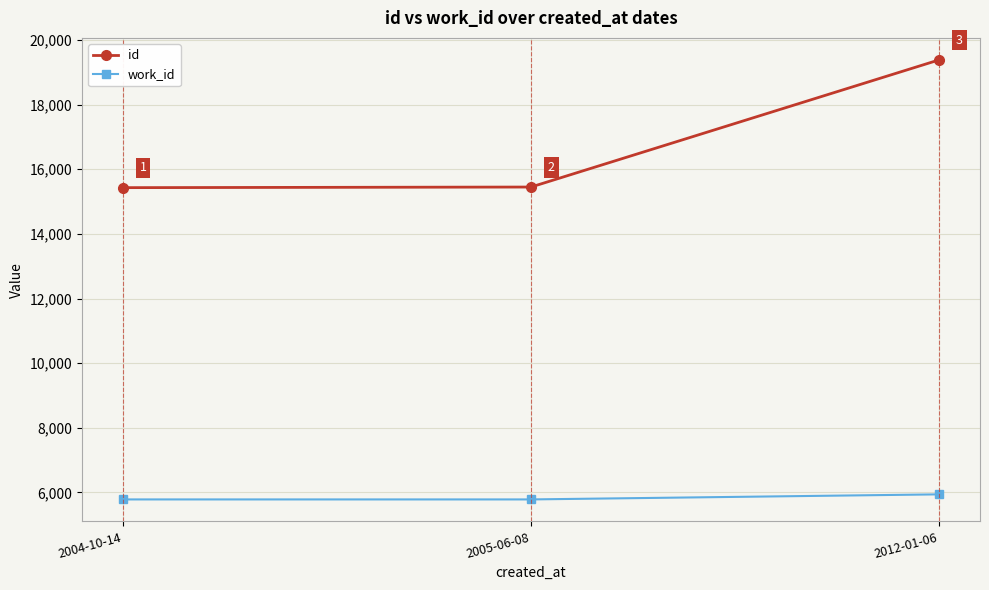

What is the average value of the work_id series?

5835